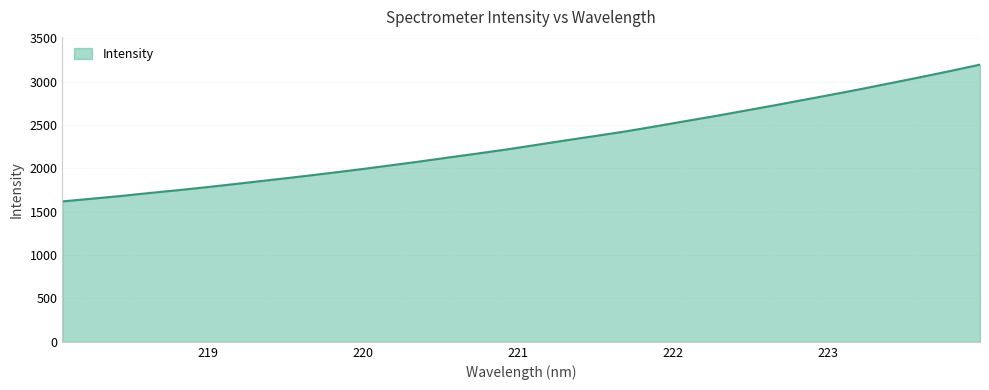

What is the greatest value displayed?

3196.0